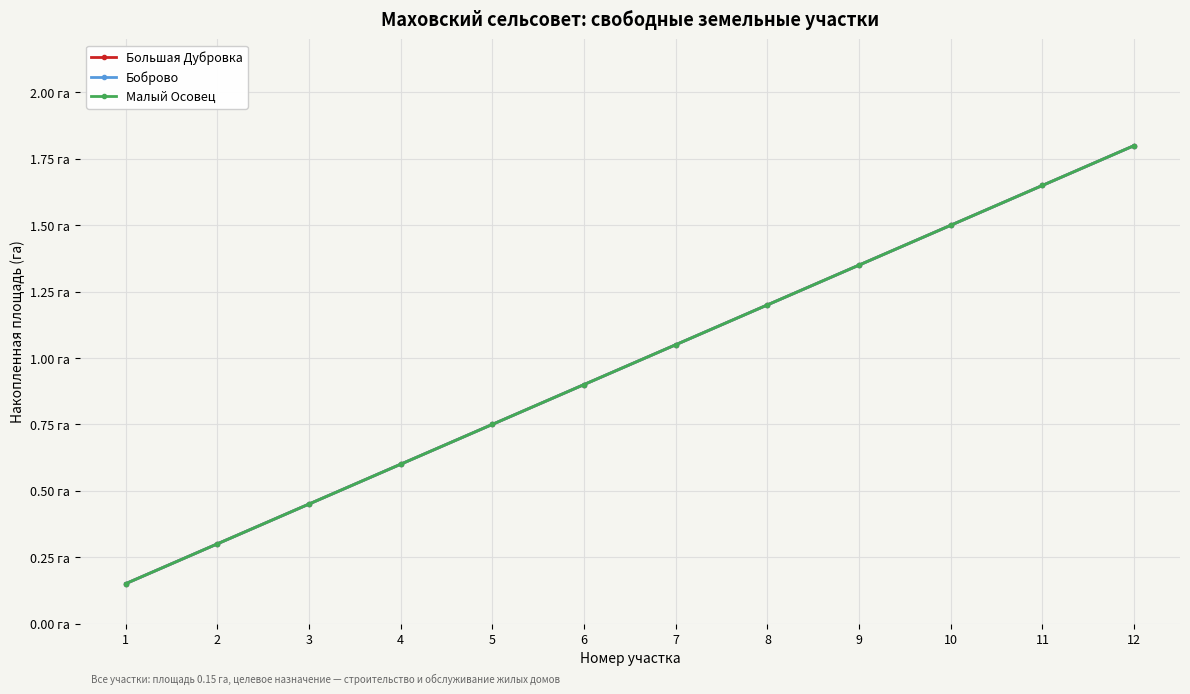

What is the highest value of the Малый Осовец series?

1.8